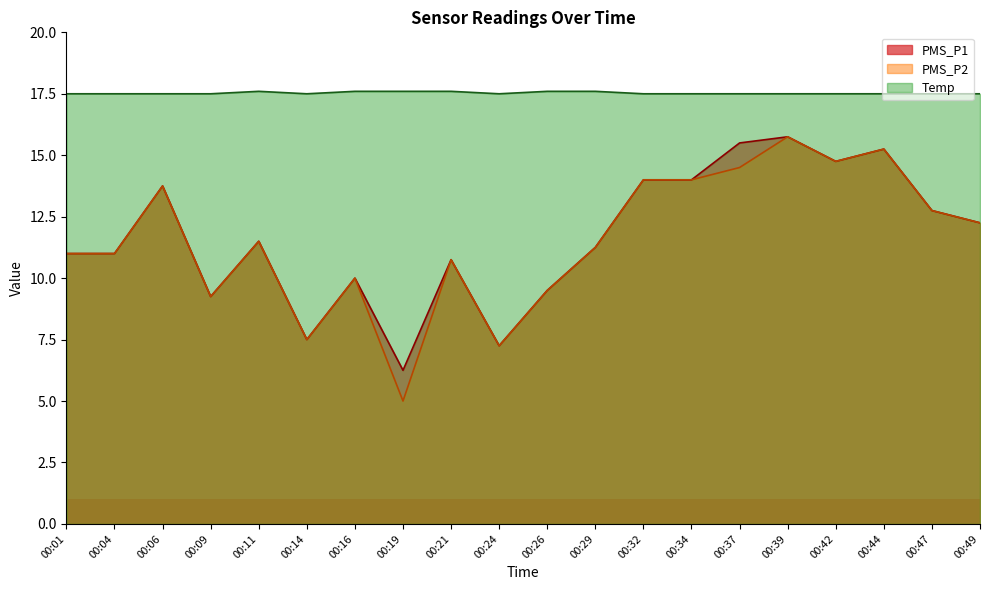

What is the difference between the second highest and second lowest values in the PMS_P2 series?

8.0